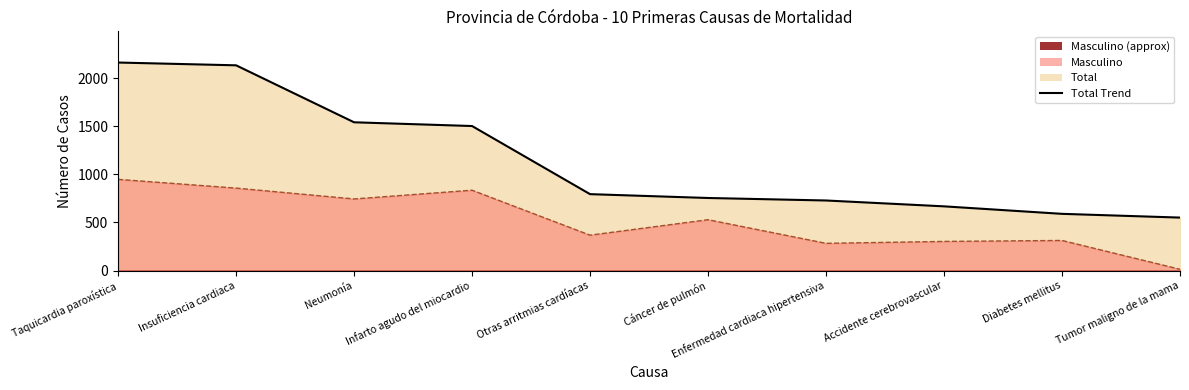

At which category does the chart reach its minimum across all series?

Tumor maligno de la mama